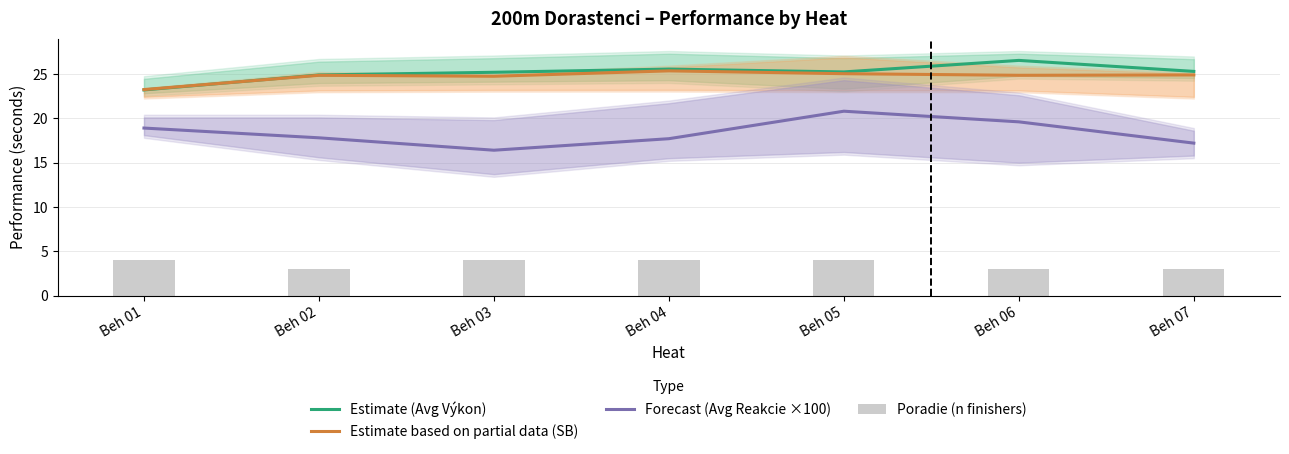

Does the chart contain any negative values?

No